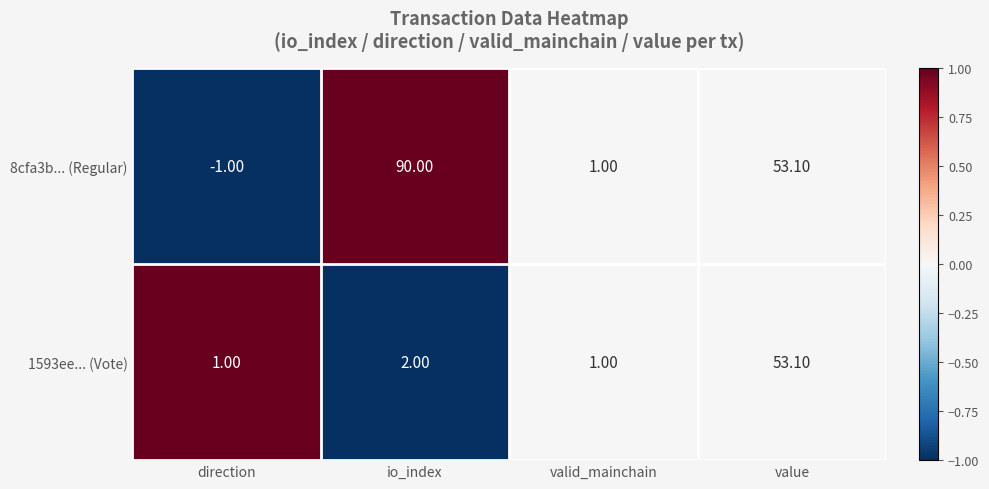

At how many categories does at least one series exceed 0?

4